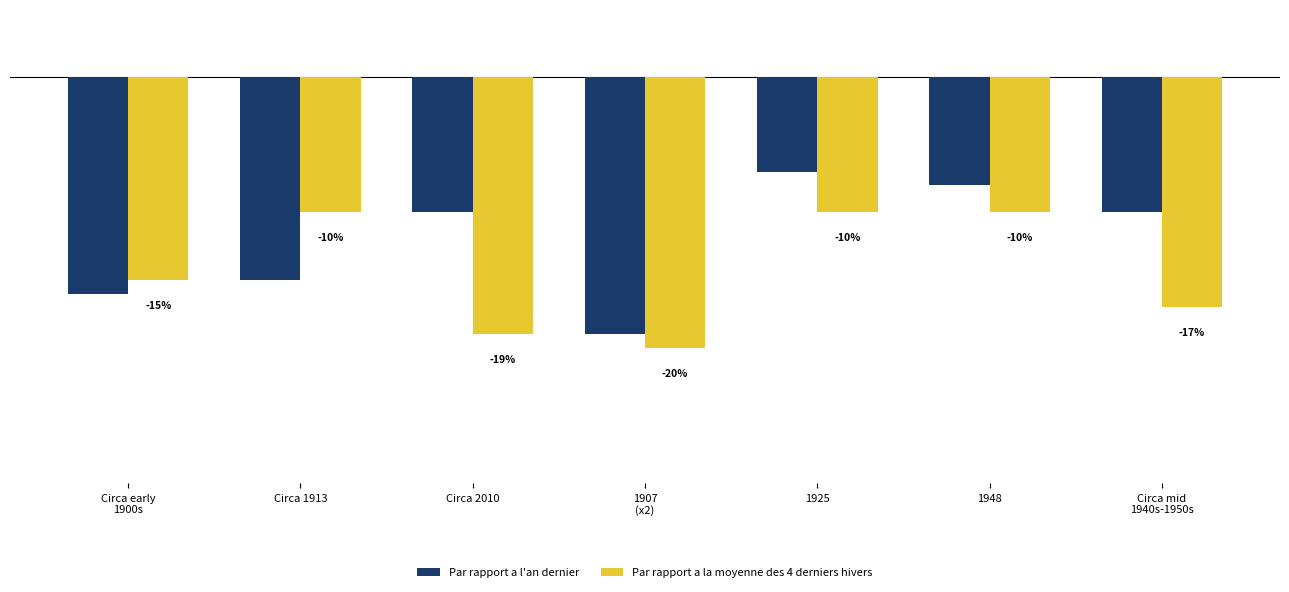

At which label does Par rapport a la moyenne des 4 derniers hivers first exceed -15?

Circa 1913